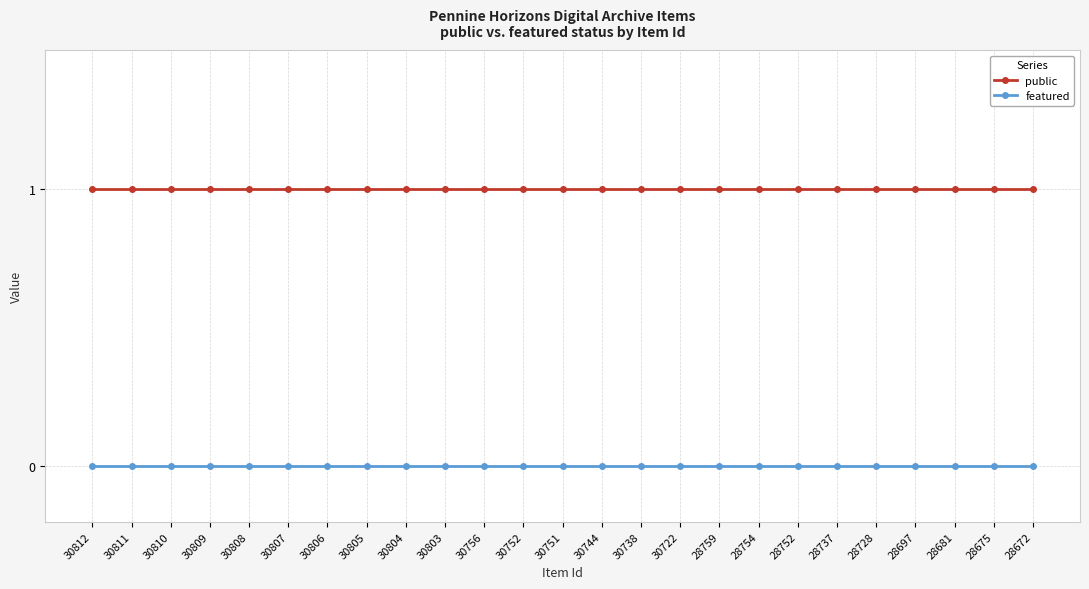

What is the value of the public point at the 9th from the left?

1